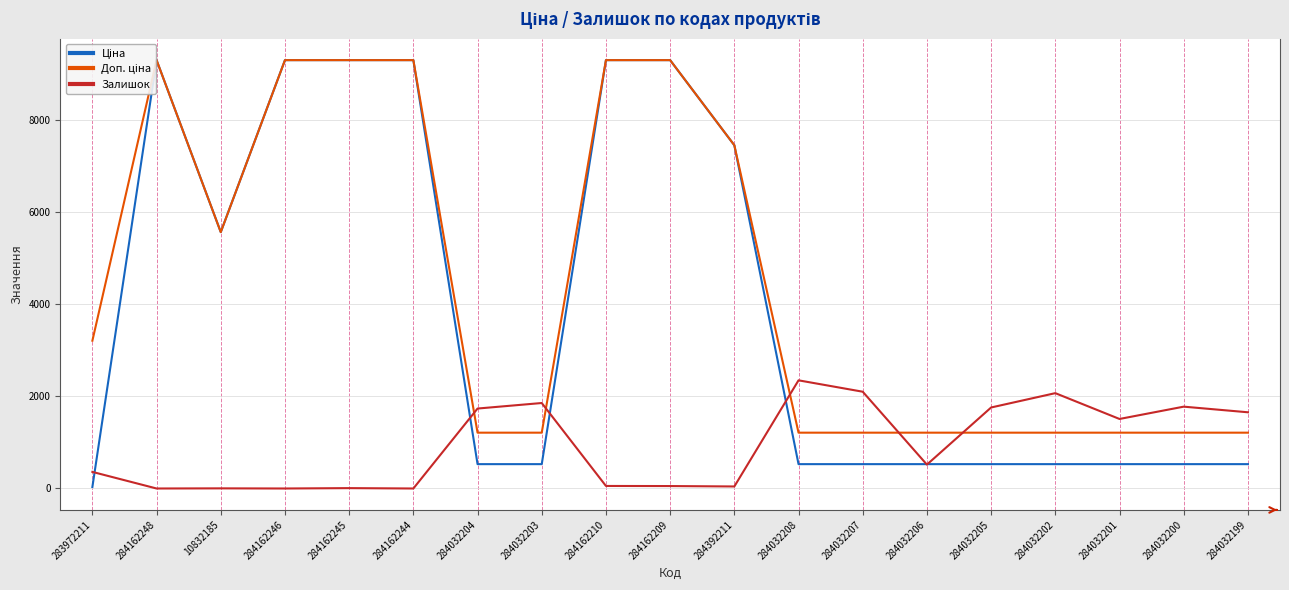

What is the difference between the maximum and minimum values in the Доп. ціна series?

8079.8